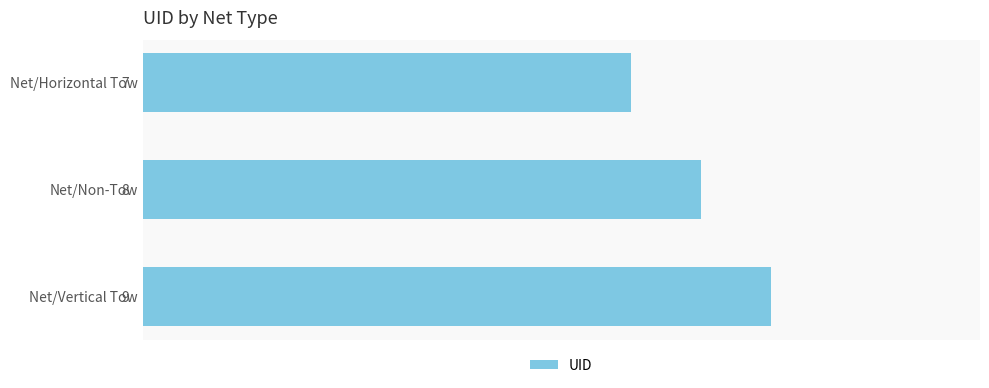

Reading bottom to top, list all the values displayed in this chart.

9	8	7